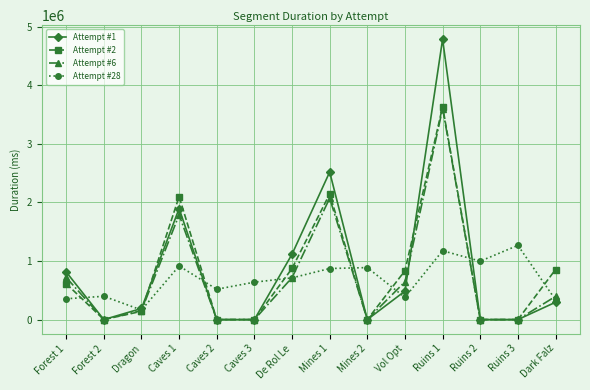

After their last crossing, which series has the higher values: Attempt #28 or Attempt #2?

Attempt #2